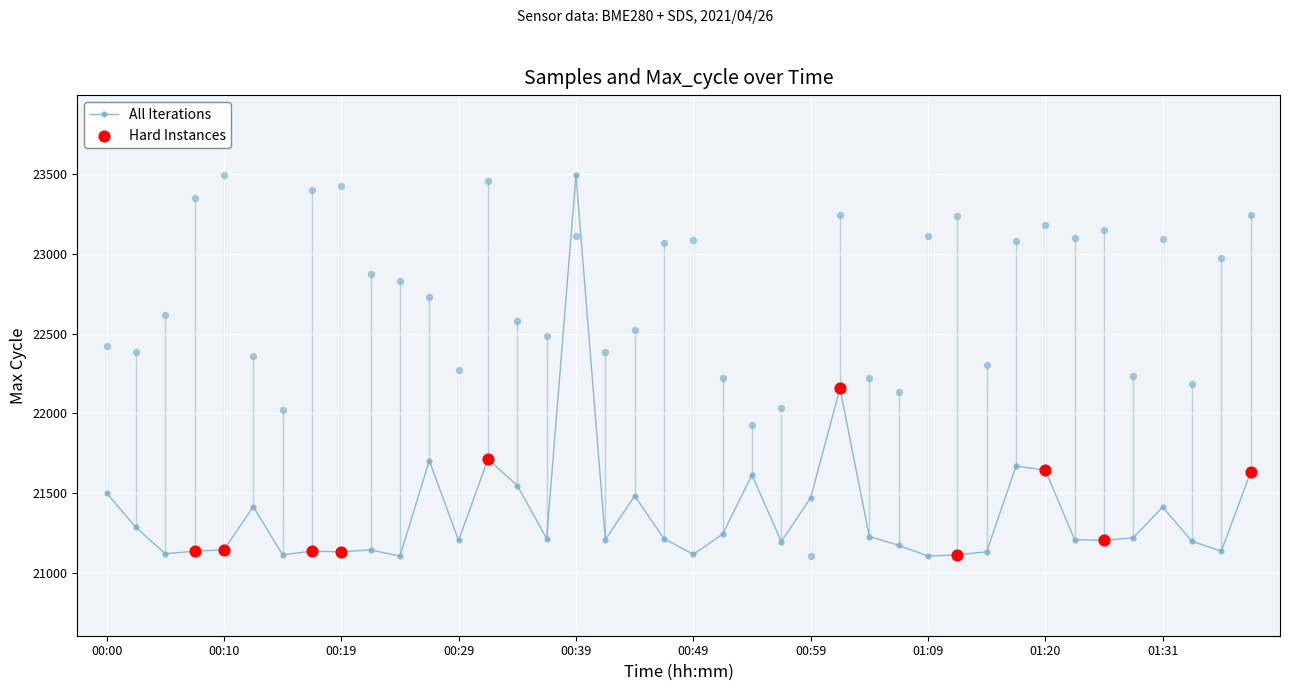

At which label does All Iterations reach its peak?

00:39